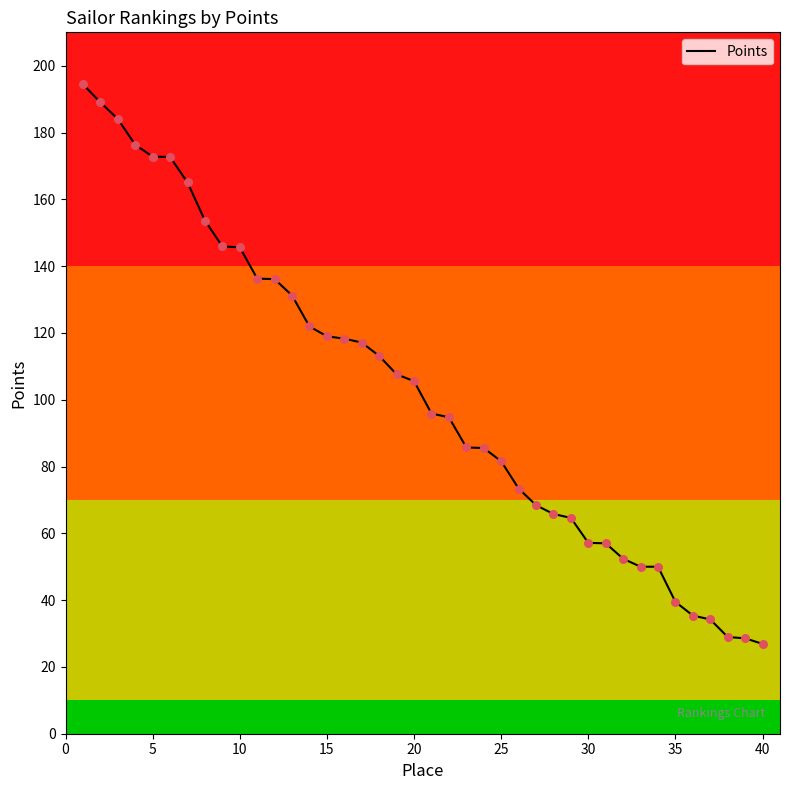

What is the smallest value displayed?

26.9